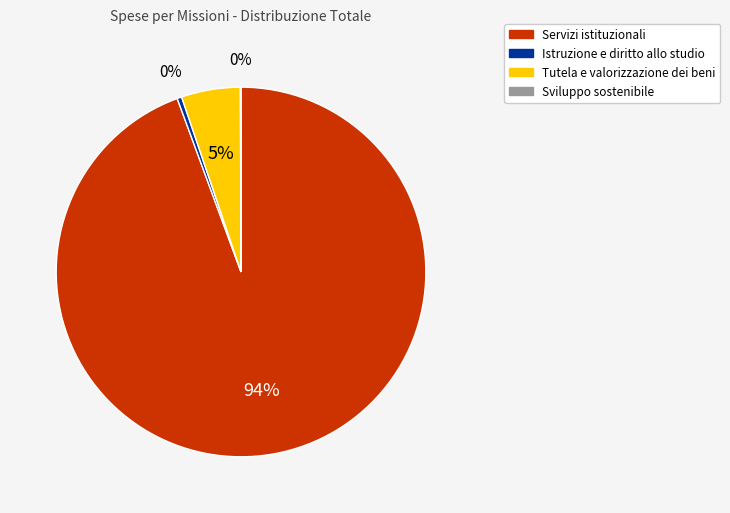

What is the majority slice?

Servizi istituzionali